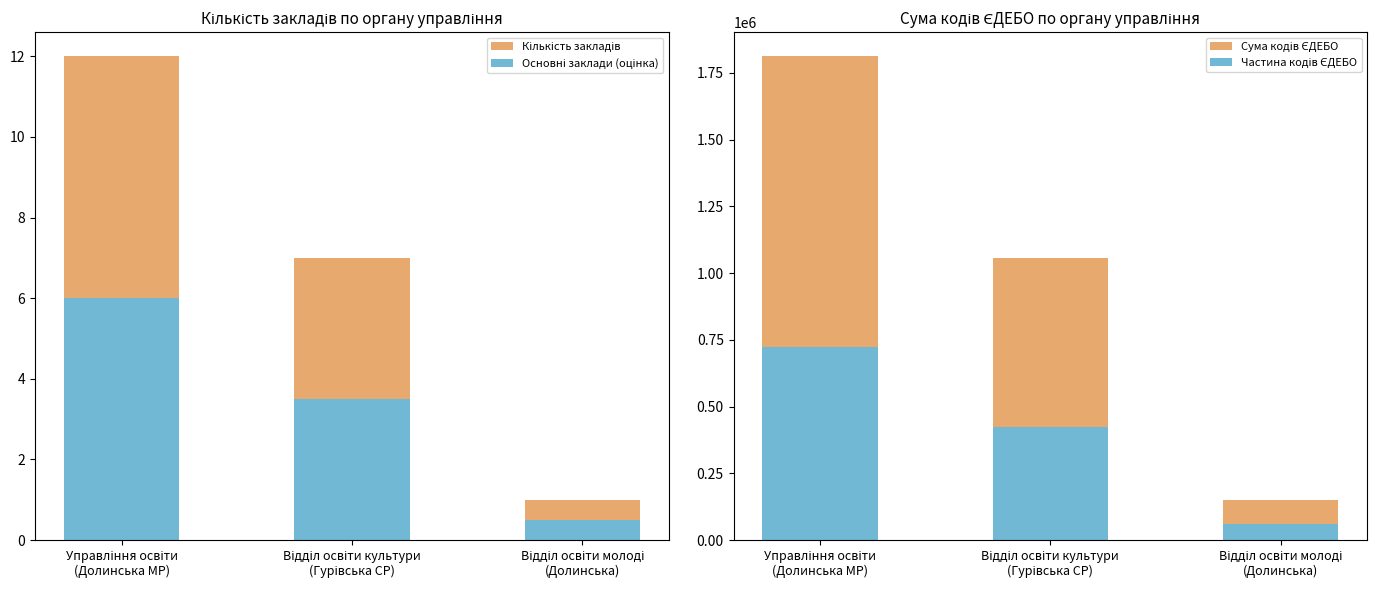

What is the difference between the highest and lowest values at Управління освіти
(Долинська МР)?

1812059.0